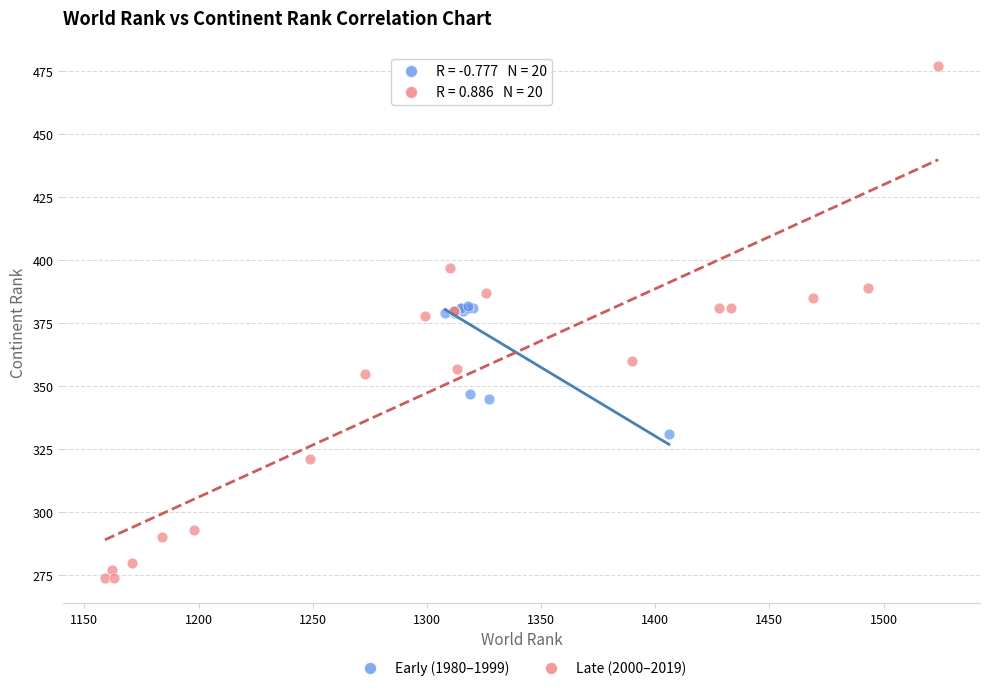

Which series contains the lowest Y value?

Late (2000–2019)